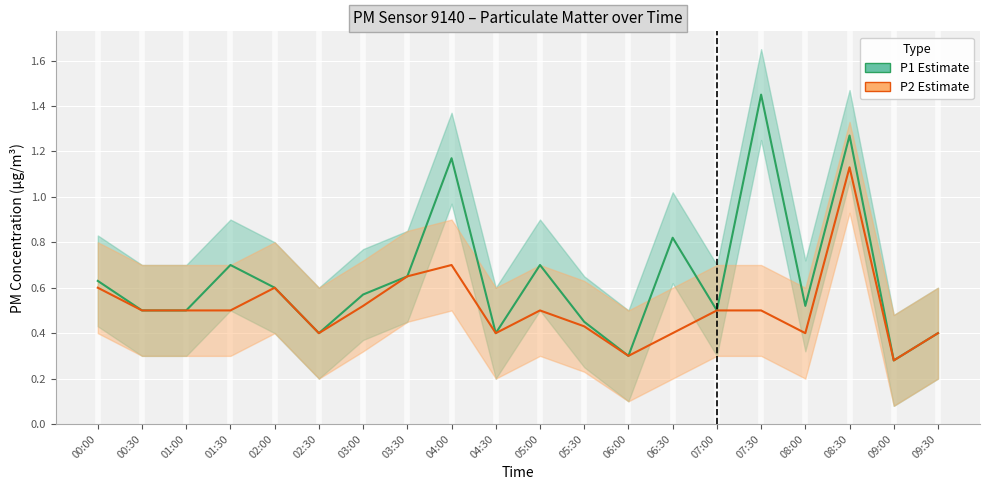

Where is P1 (Estimate) nearest to the value 0?

09:00